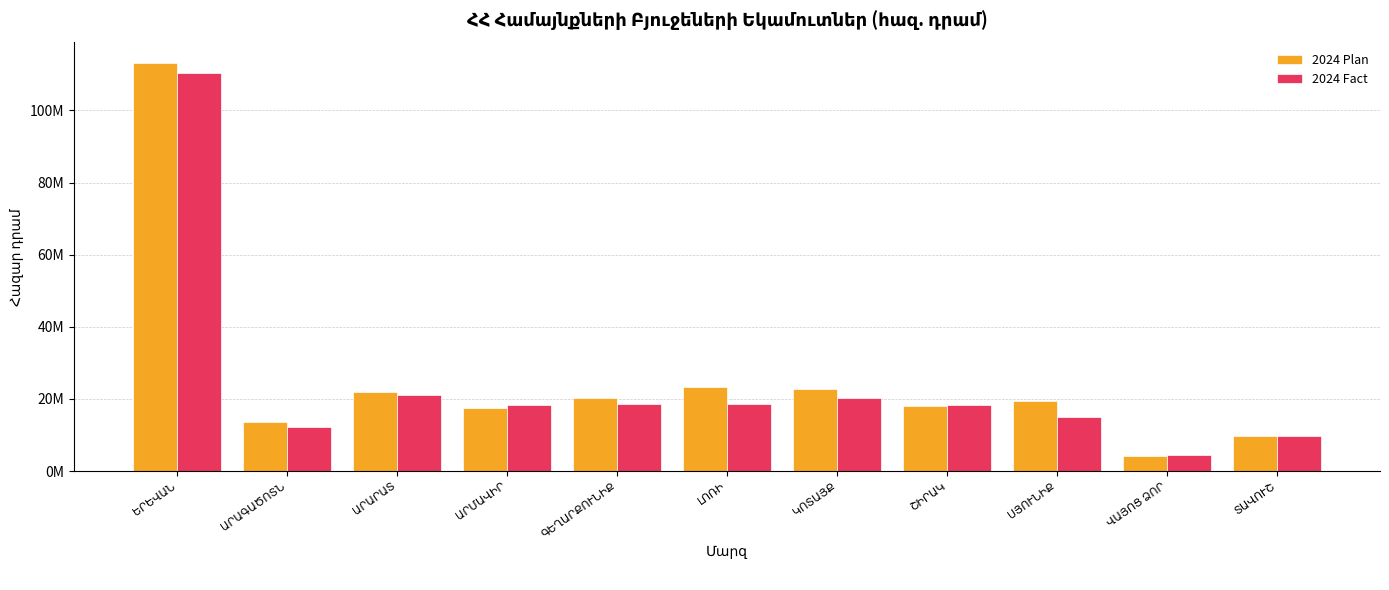

What are all the series names shown in the legend?

2024 Plan, 2024 Fact